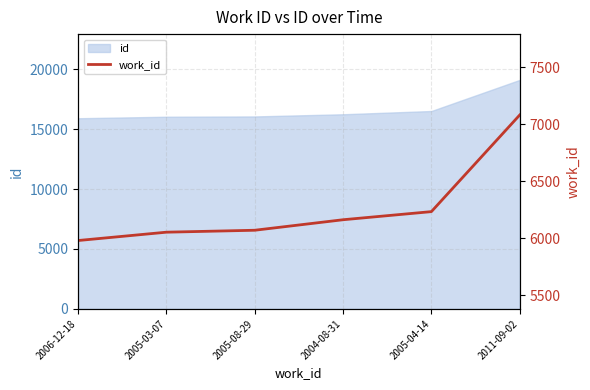

Does the chart have visible grid lines?

Yes